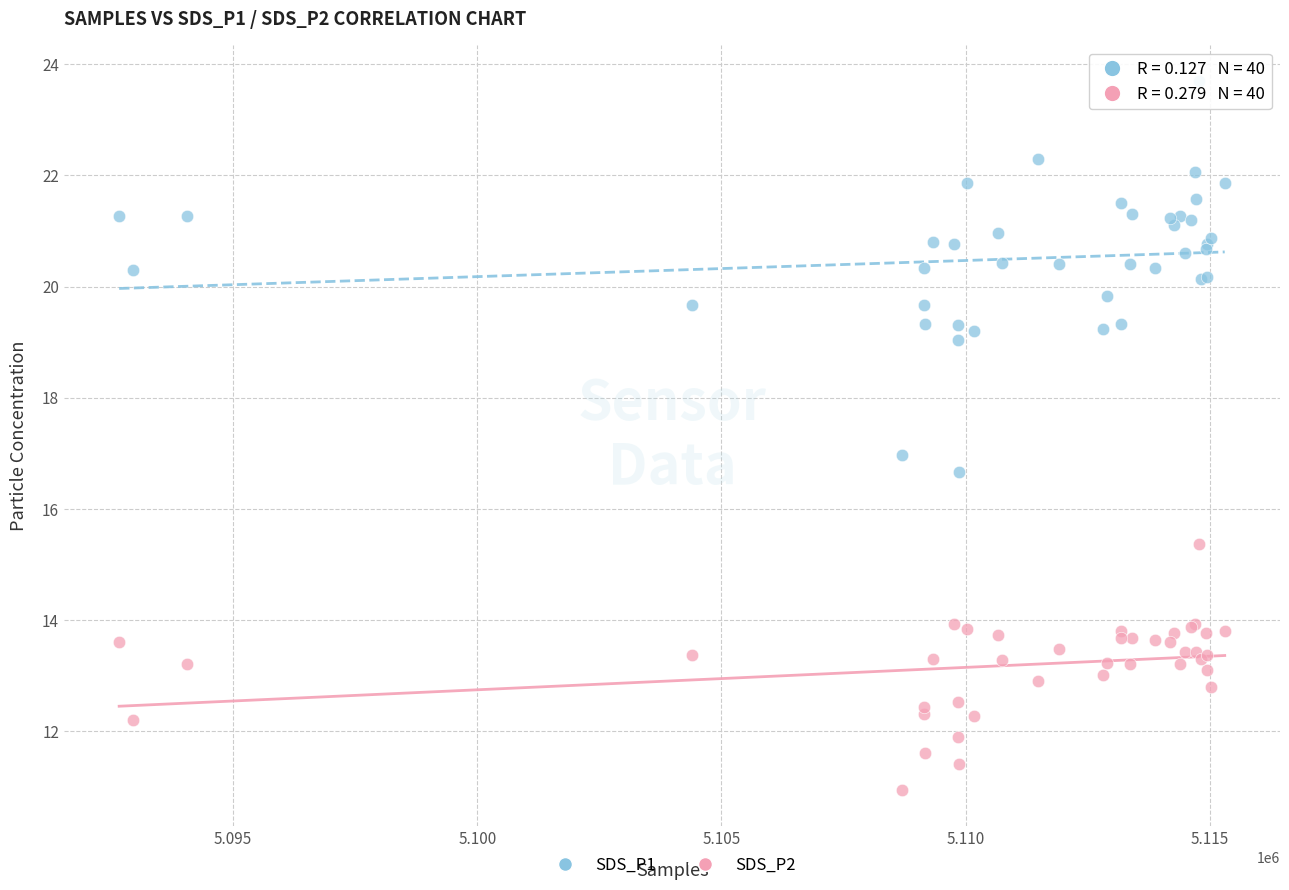

Which series contains the highest Y value?

SDS_P1